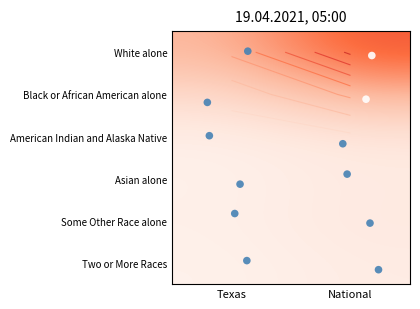

Is it true that Two or More Races equals 0.0 at Texas?

False